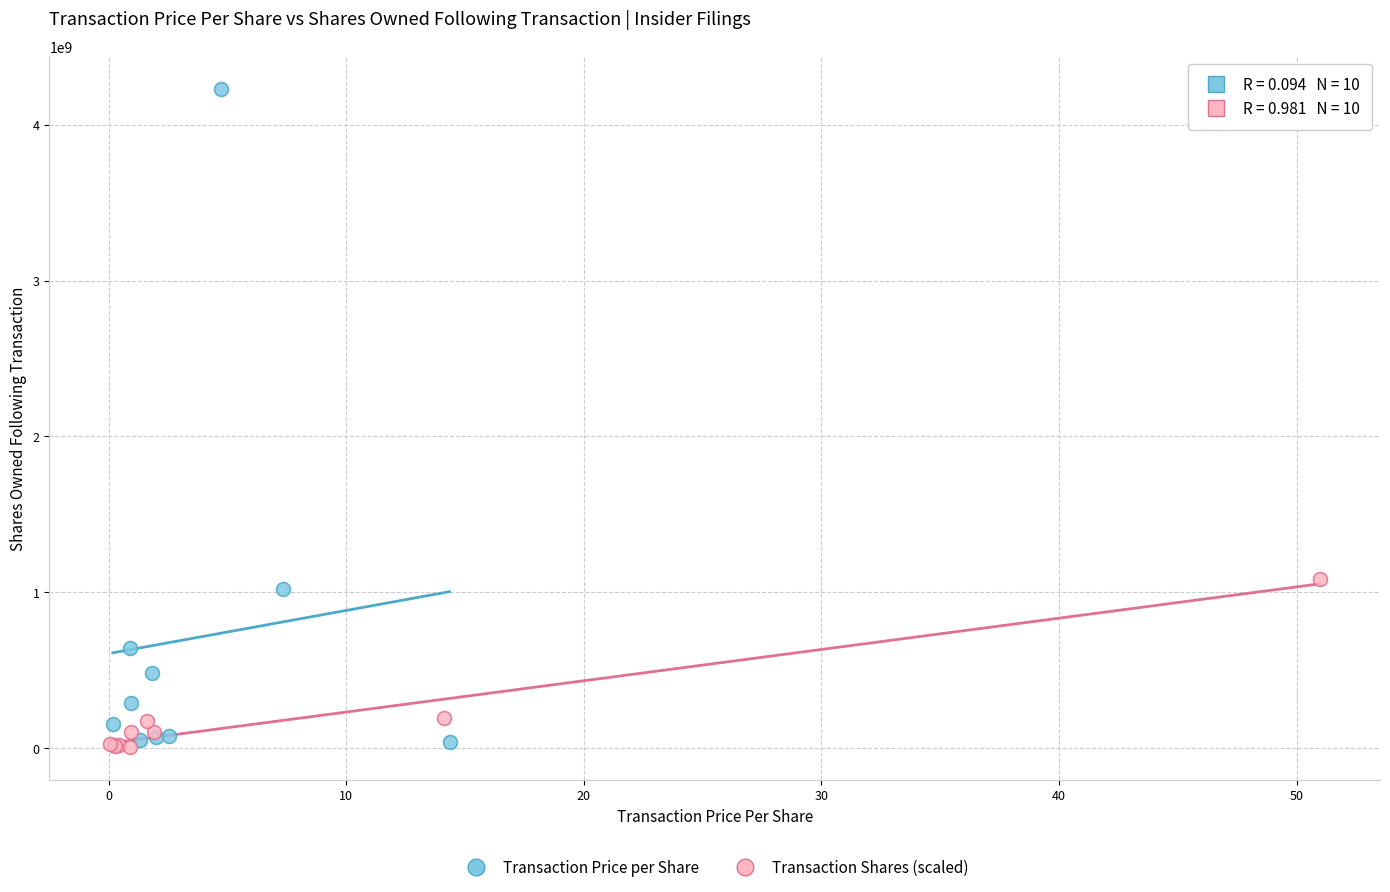

Which series reaches the maximum Y coordinate?

Transaction Price per Share